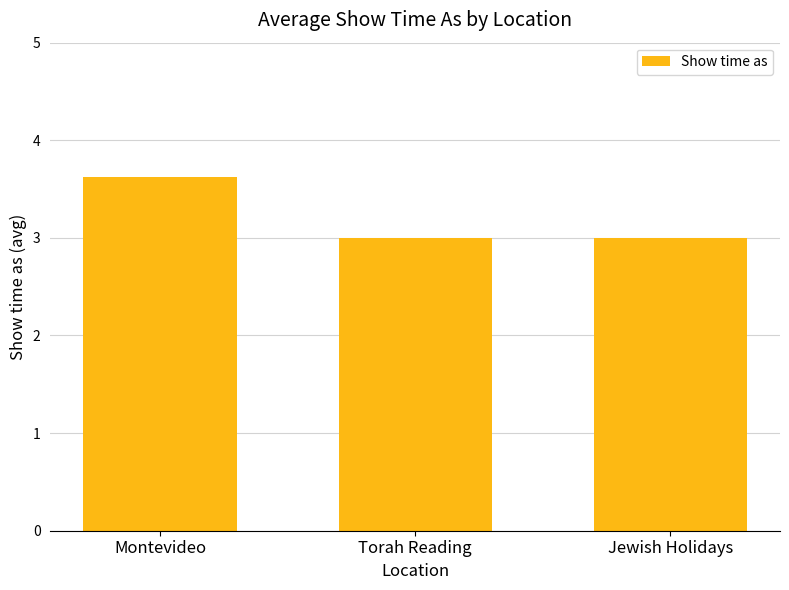

What is the sum of the values at Jewish Holidays and Montevideo?

6.6